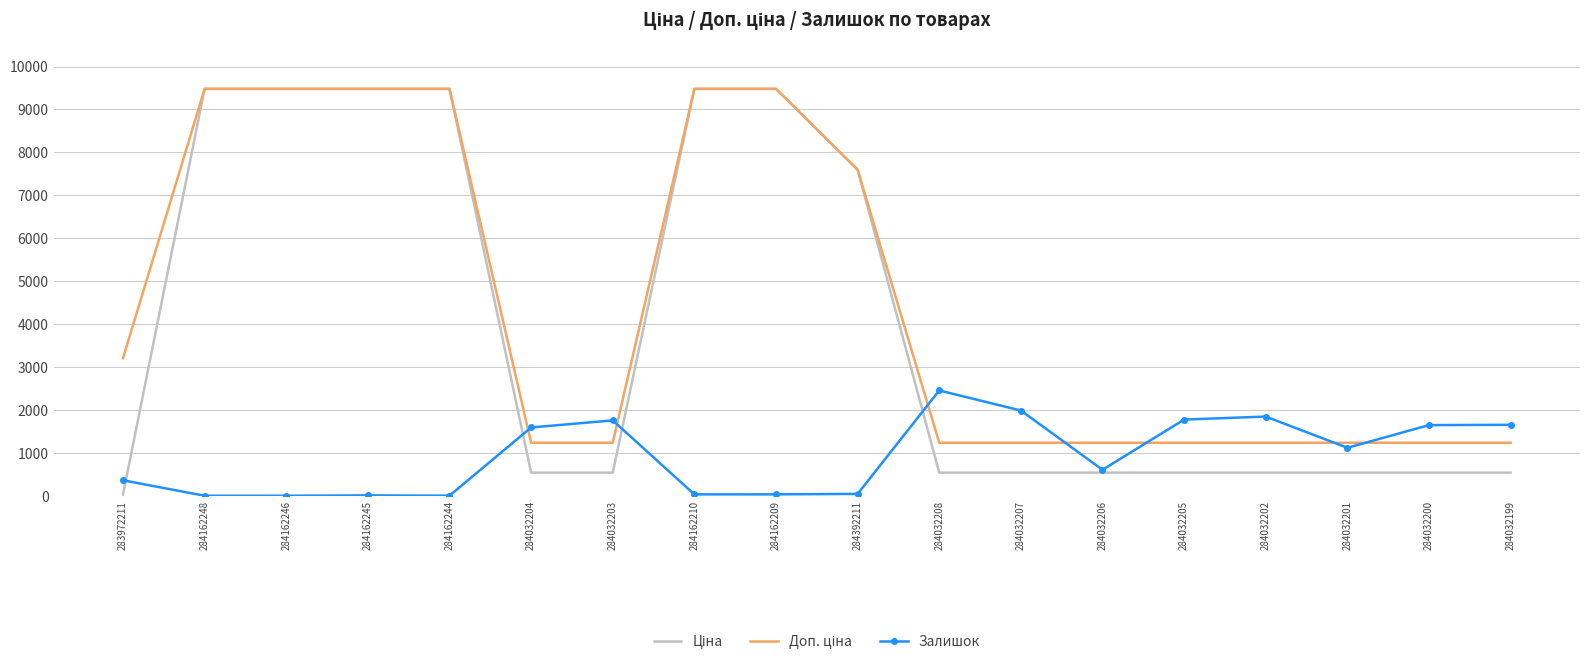

What is the difference between the highest and lowest values at 284162248?

9480.1